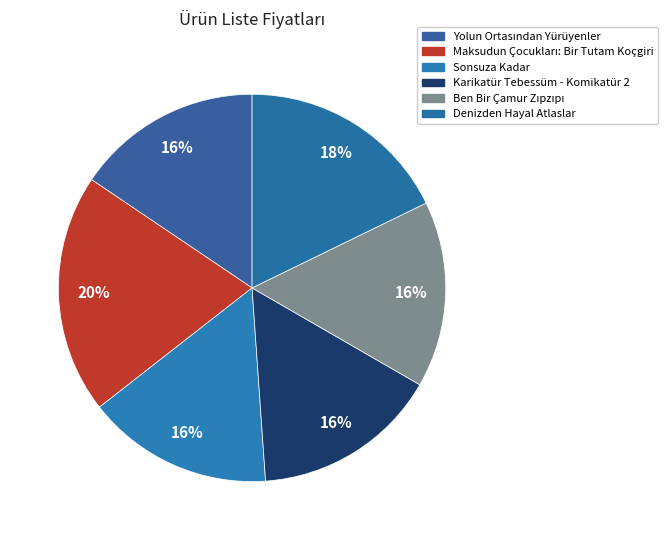

What percentage is NOT represented by Yolun Ortasından Yürüyenler?

84.4%